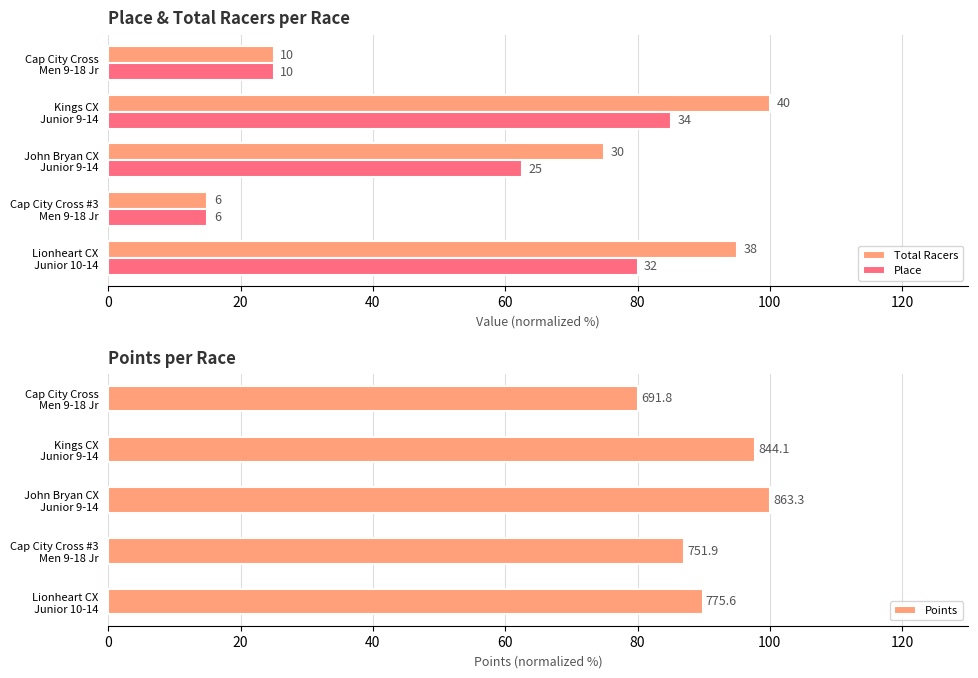

How many distinct data groups are displayed?

3